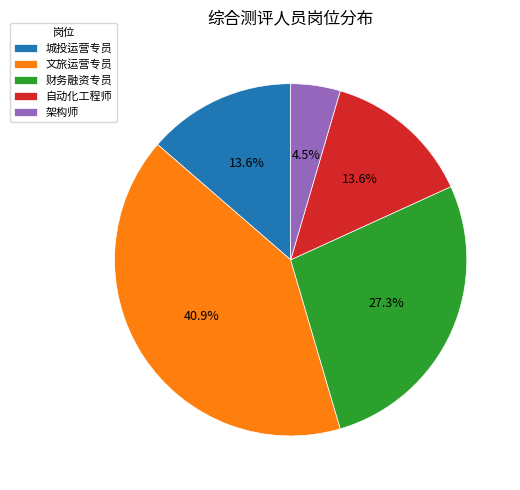

To the nearest percent, what percentage of the pie is 城投运营专员?

14%